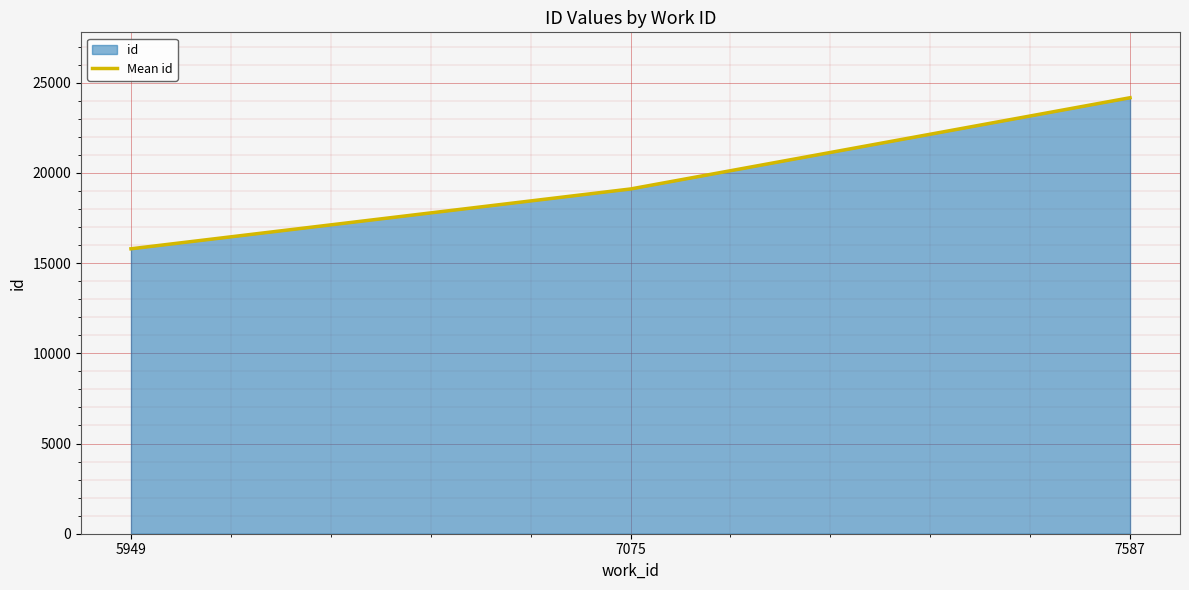

Reading left to right, what are all the values shown in this chart?

15793	19108	24165